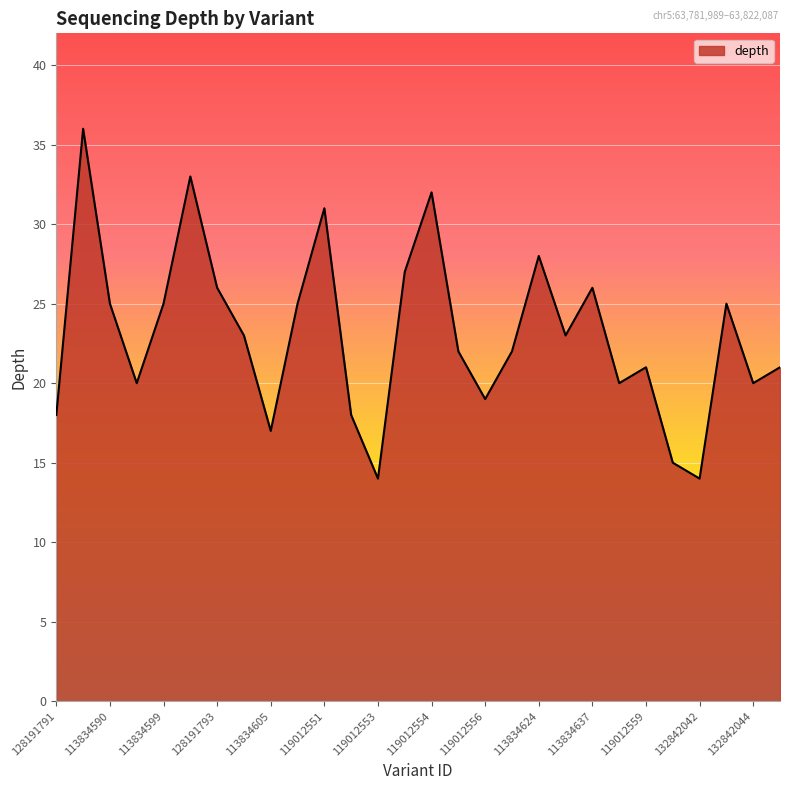

What is the maximum value shown in the chart?

36